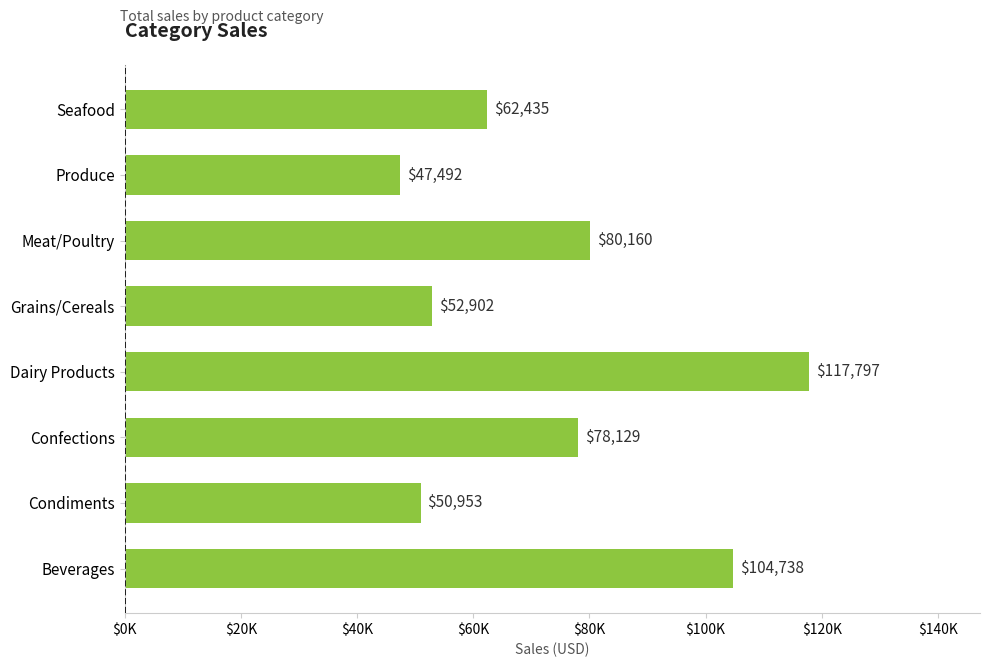

Which category has the highest value across all series?

Dairy Products